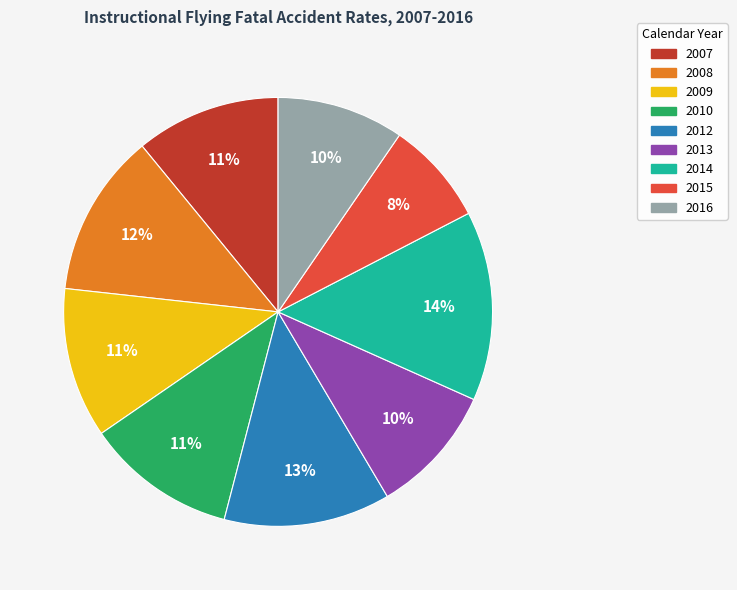

To the nearest percent, what is the difference between the largest and smallest slice percentages?

6%